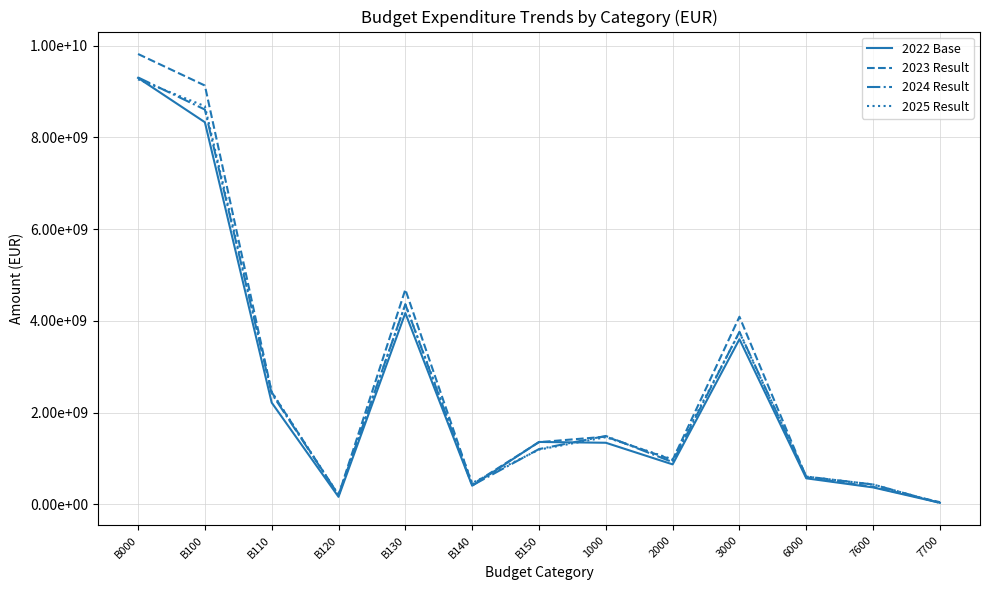

Reading right to left, extract all data points from this chart.

2022 Base: 7700=36983100	7600=372094692	6000=570435984	3000=3602316436	2000=874393461	1000=1345423383	B150=1363019330	B140=409077792	B130=4172752420	B120=166570270	B110=2219816844	B100=8331236656	B000=9297524115
2023 Result: 7700=51164129	7600=384574776	6000=593078896	3000=4092081221	2000=969542154	1000=1478163776	B150=1358417476	B140=435738905	B130=4685160117	B120=204019646	B110=2447705930	B100=9131042074	B000=9818176739
2024 Result: 7700=33408577	7600=436070000	6000=608433677	3000=3763114566	2000=923284240	1000=1493570071	B150=1207171734	B140=415516577	B130=4362526717	B120=205422340	B110=2416854311	B100=8607461679	B000=9307378158
2025 Result: 7700=32554233	7600=436070000	6000=608433677	3000=3751390228	2000=984829480	1000=1466762877	B150=1195596694	B140=468624233	B130=4359823905	B120=205422340	B110=2451592357	B100=8681059529	B000=9265517445